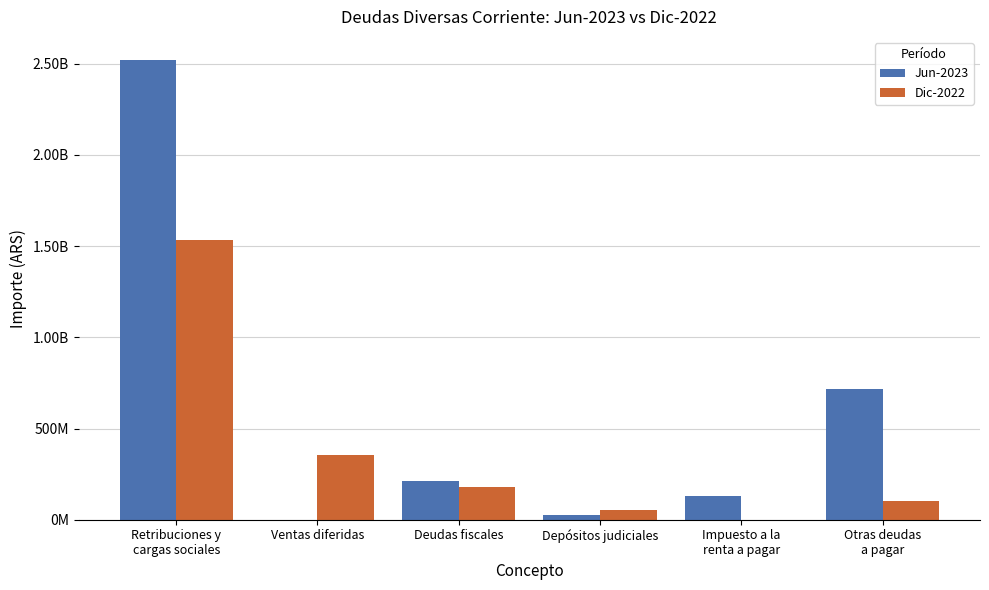

What are all the series names shown in the legend?

Jun-2023, Dic-2022